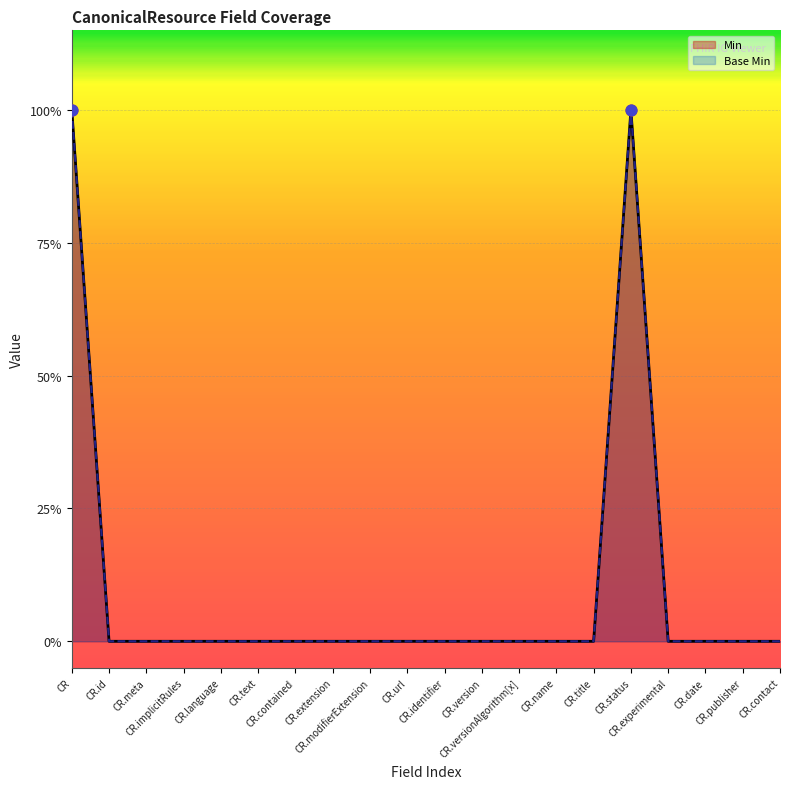

Is the value of Base Min at CR.modifierExtension greater than the value of Min at CR.contained?

No